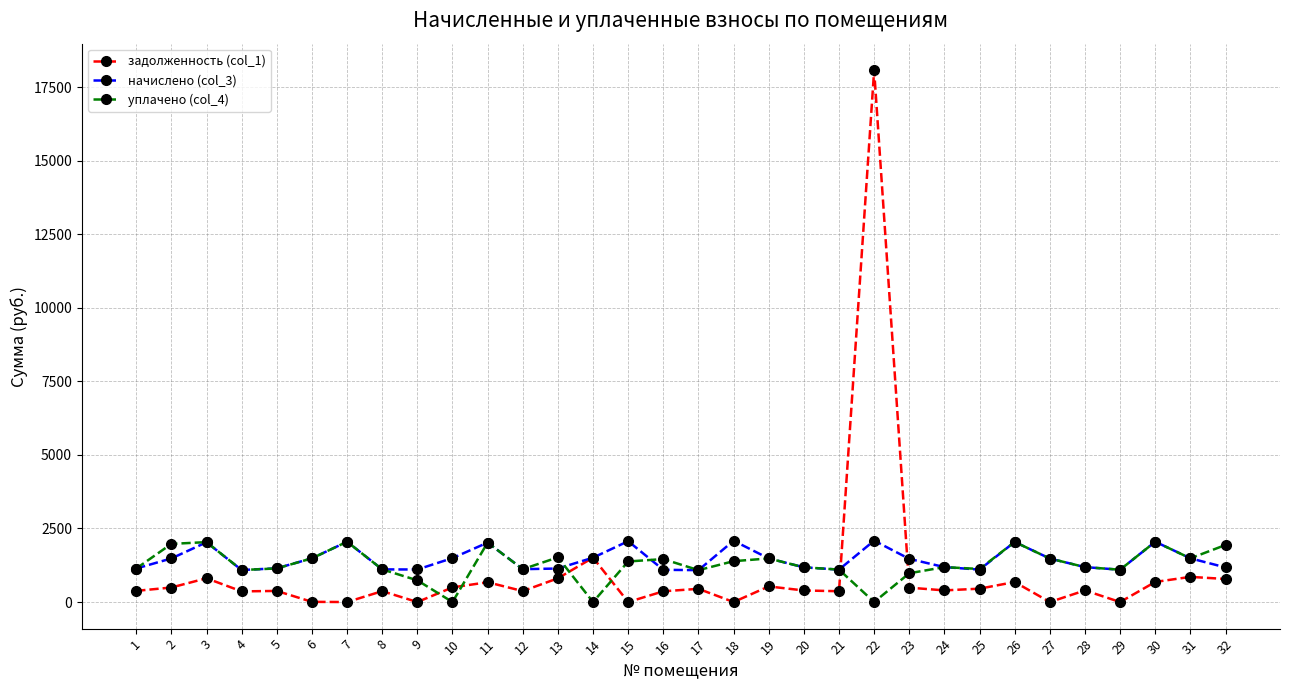

What is the value of the задолженность (col_1) point at the 3rd from the left?

807.9